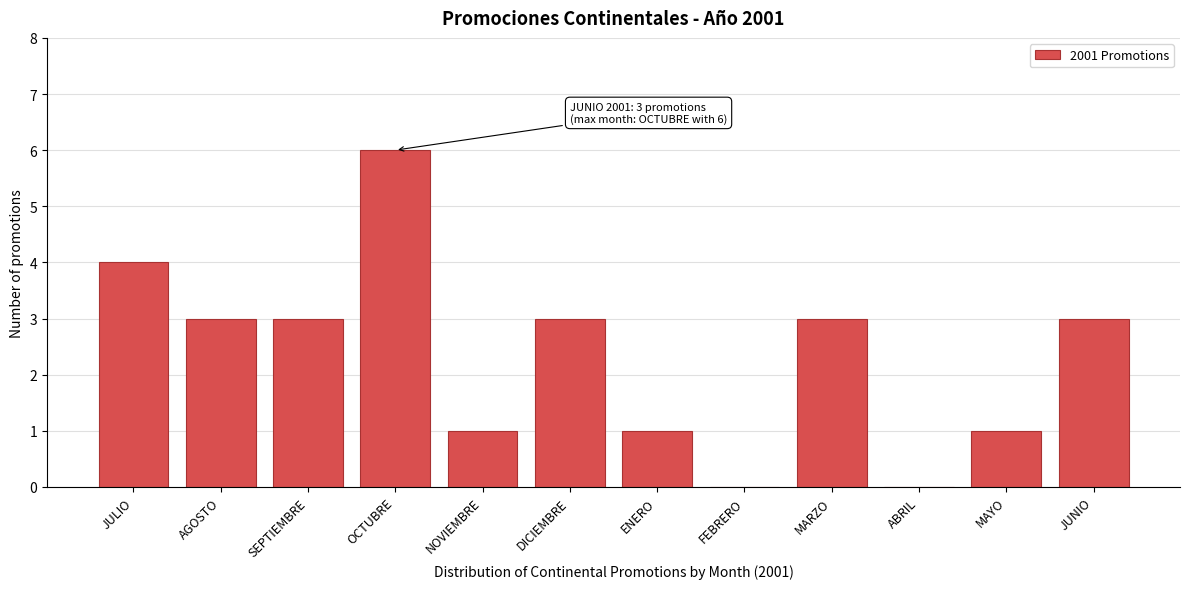

Reading left to right, transcribe all the data shown in this chart.

JULIO=4	AGOSTO=3	SEPTIEMBRE=3	OCTUBRE=6	NOVIEMBRE=1	DICIEMBRE=3	ENERO=1	FEBRERO=0	MARZO=3	ABRIL=0	MAYO=1	JUNIO=3